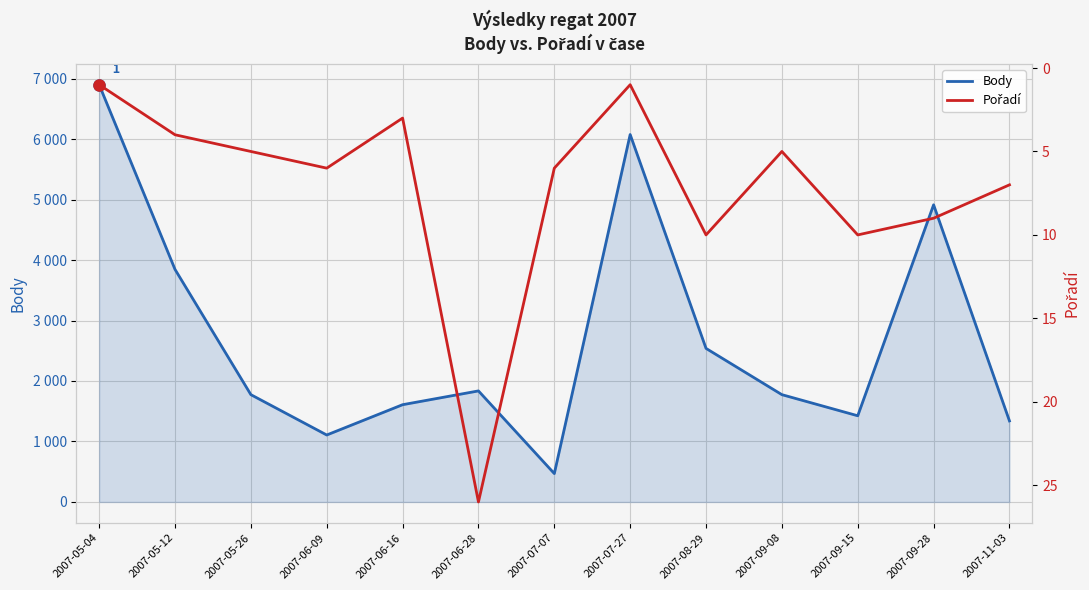

How many series are shown in this chart?

2